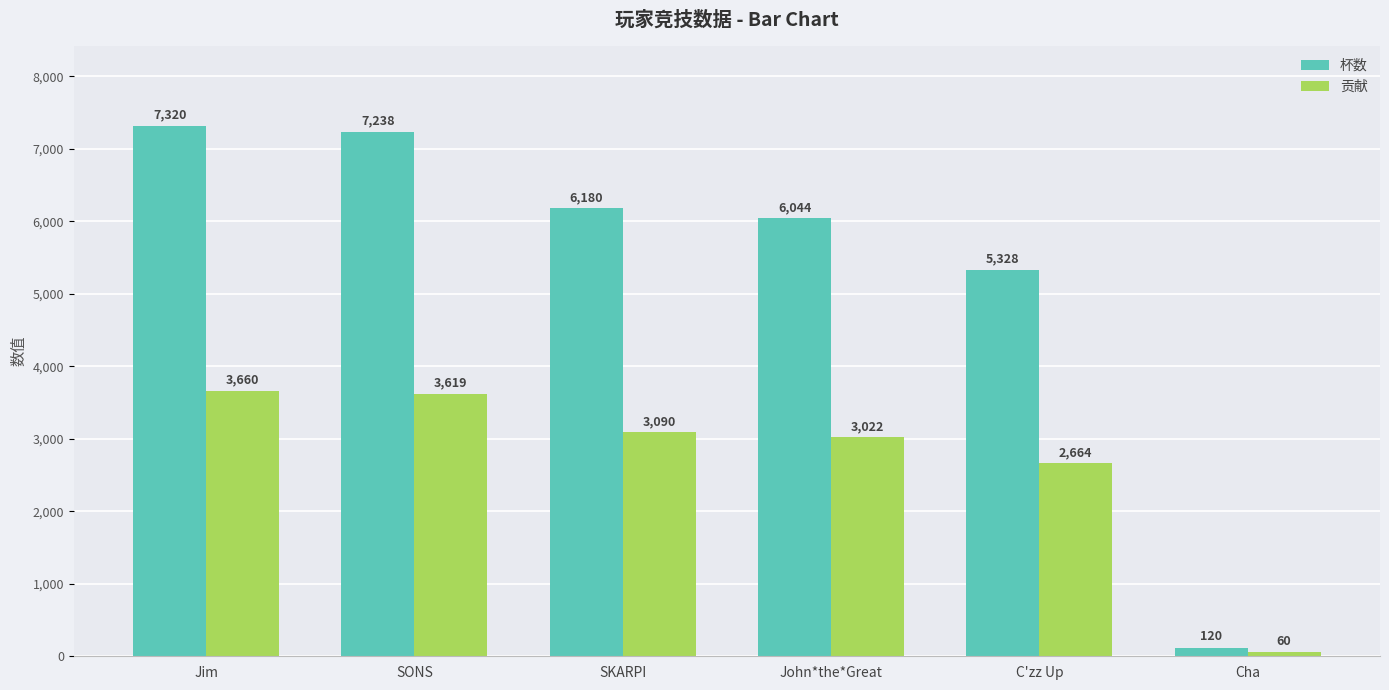

What is the approximate value of 贡献 at SONS?

3619